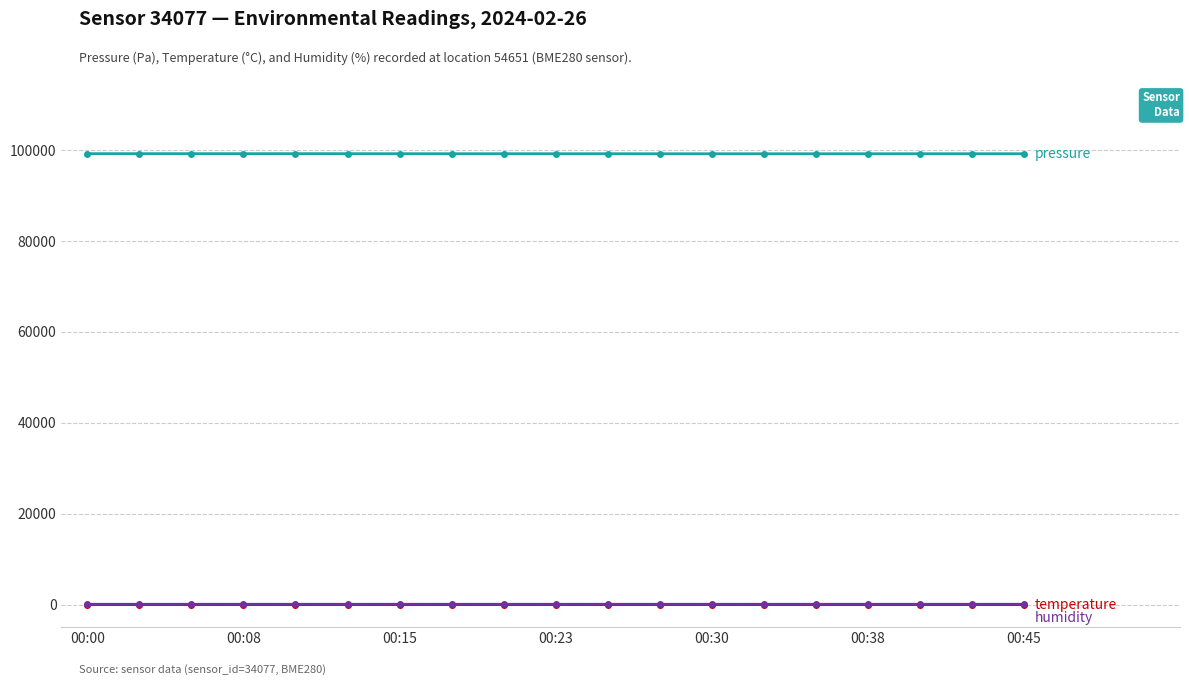

What is the maximum value shown in the chart?

99228.7